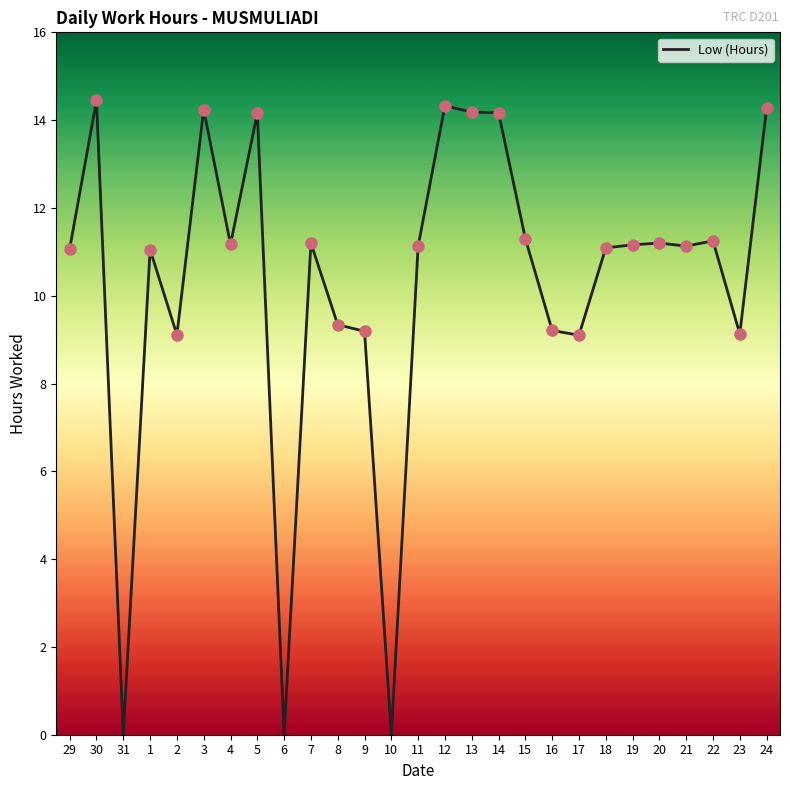

What is the ratio of the value at 5 to the value at 20?

1.3